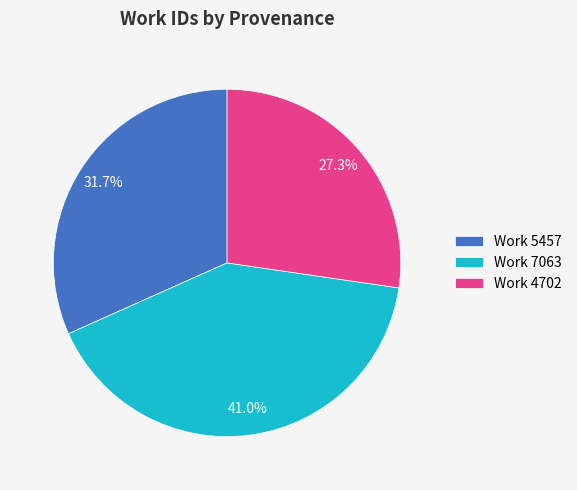

What is the ratio of the value at Work 7063 to the value at Work 4702?

1.5